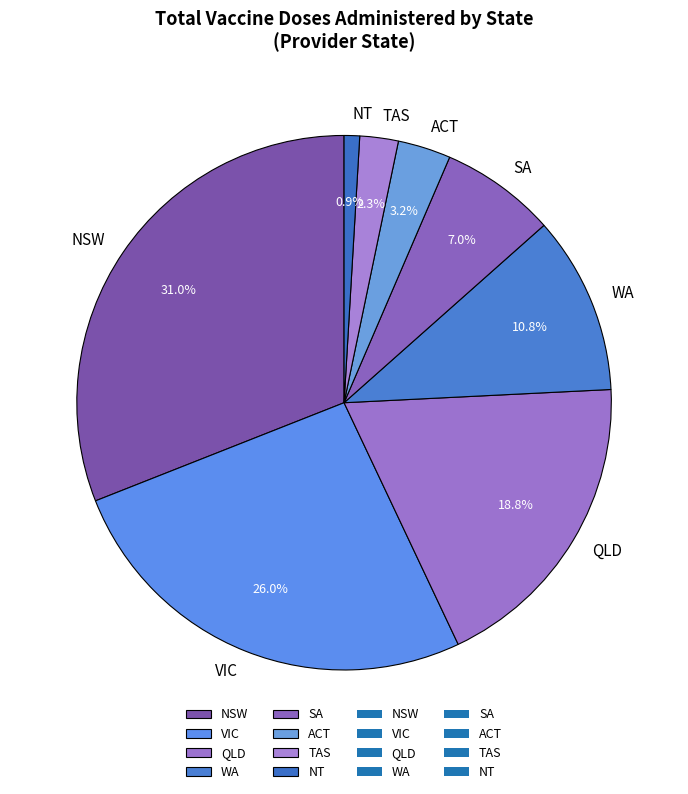

To the nearest percent, what is the difference between the largest and smallest slice percentages?

30%